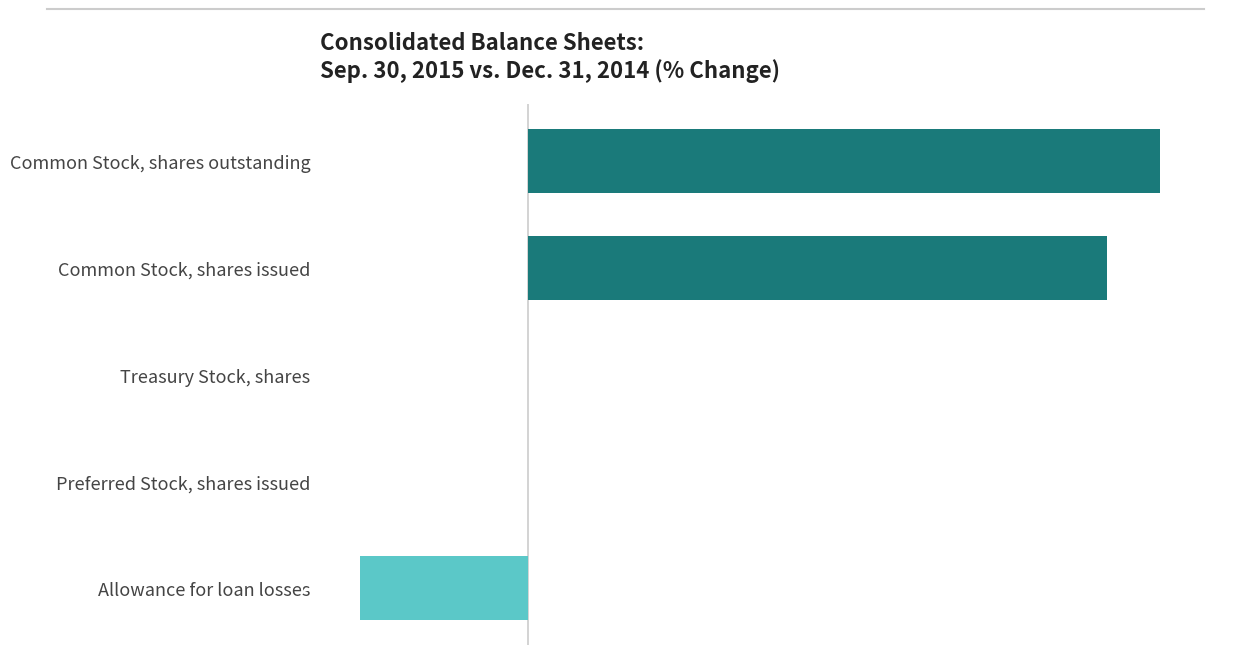

Which has a higher value, Common Stock, shares issued or Allowance for loan losses?

Common Stock, shares issued